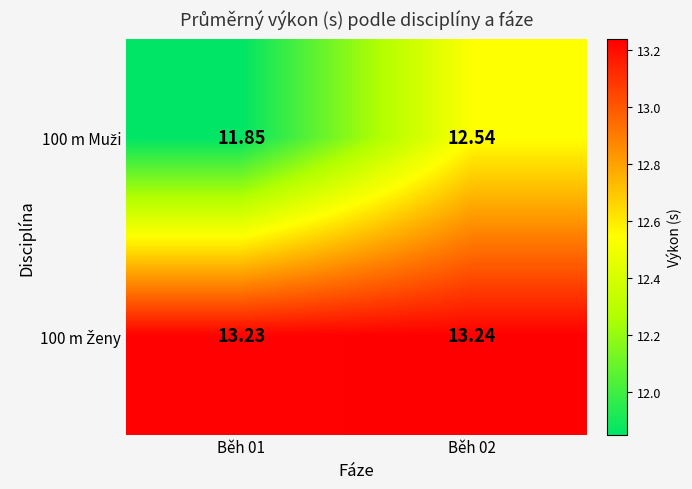

How many categories are shown in the chart?

2